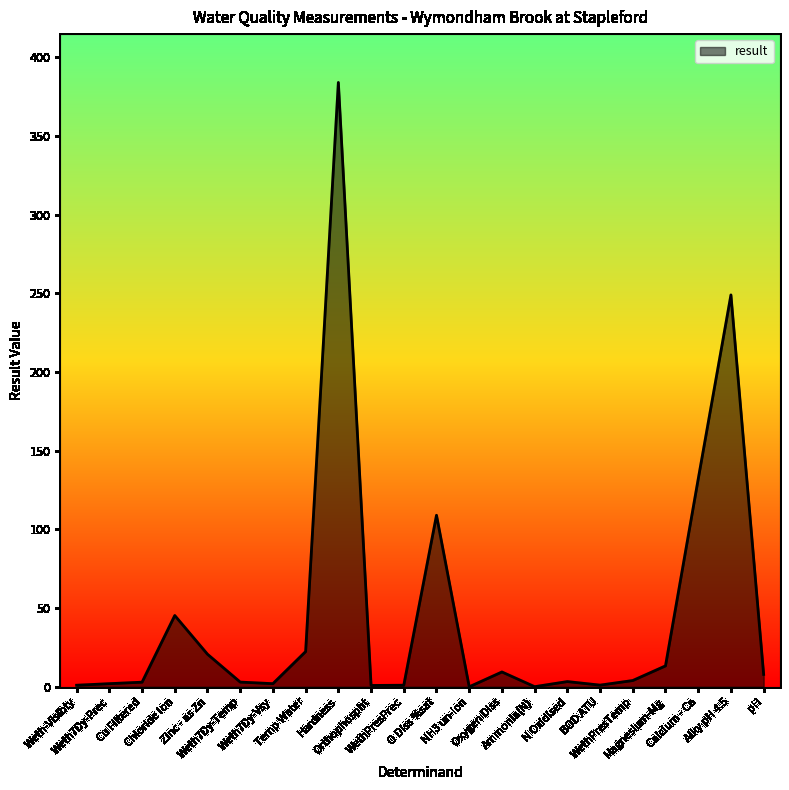

What is the change in value from Chloride Ion to Oxygen Diss?

-35.9